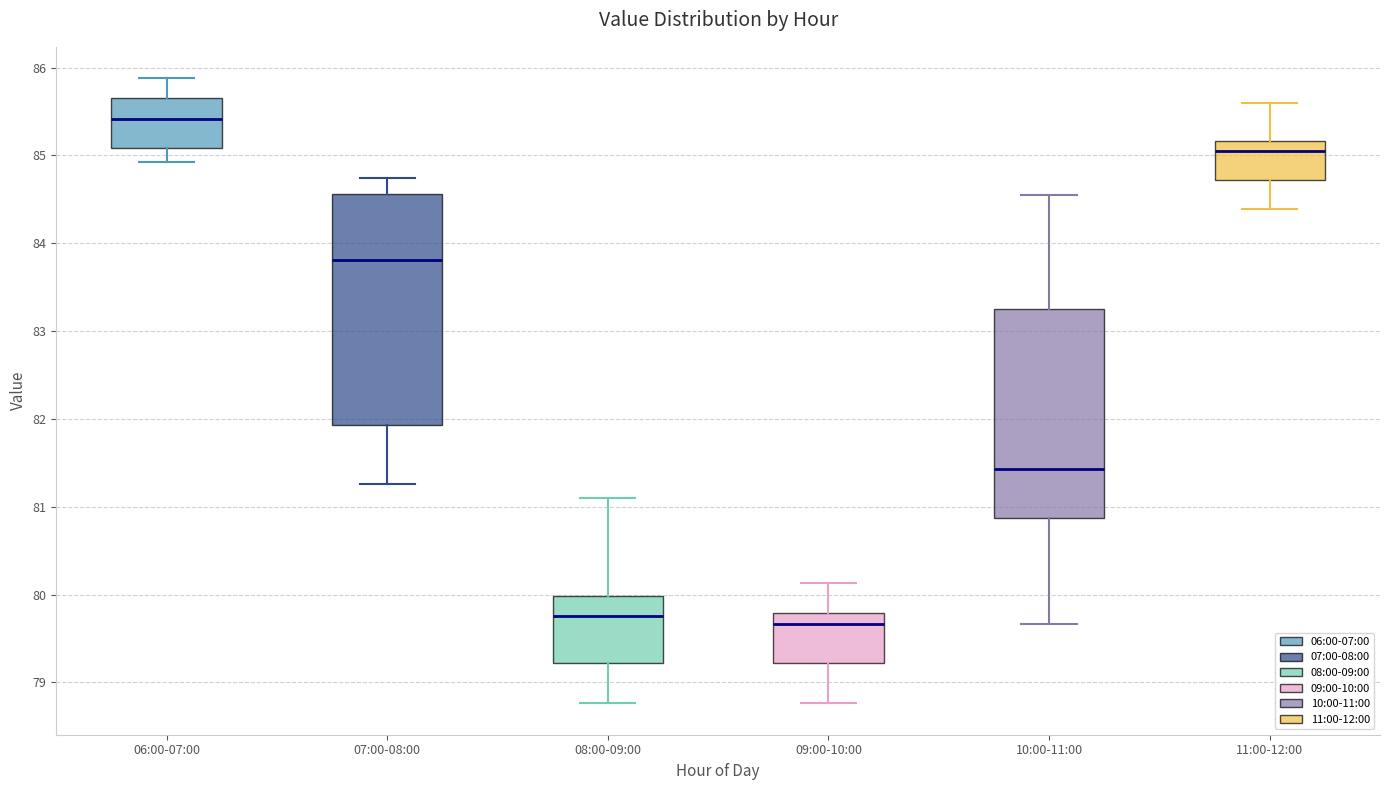

Which box's median line is the highest?

06:00-07:00